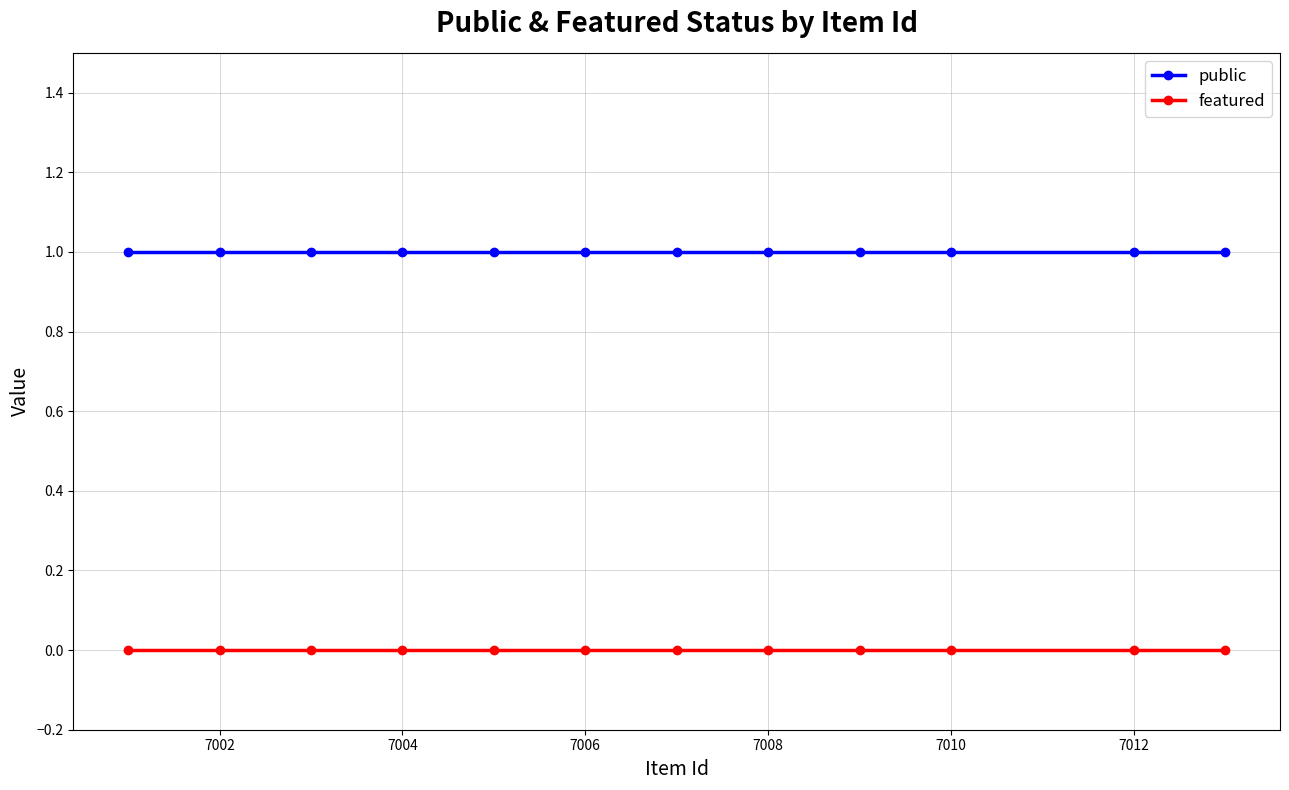

True or false: featured and public intersect in this chart.

False